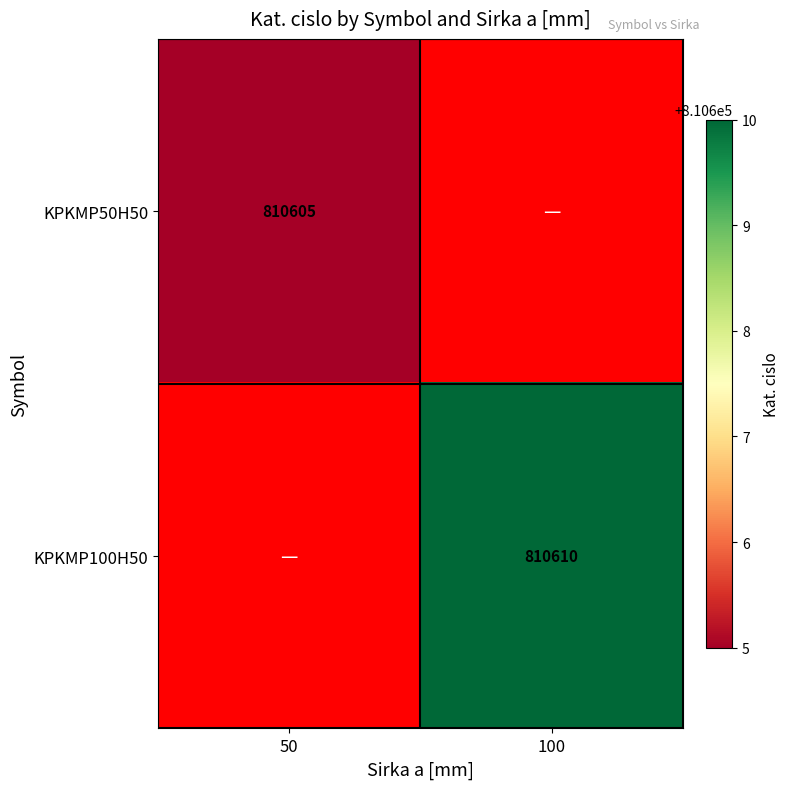

At how many categories does at least one series exceed 810607?

1